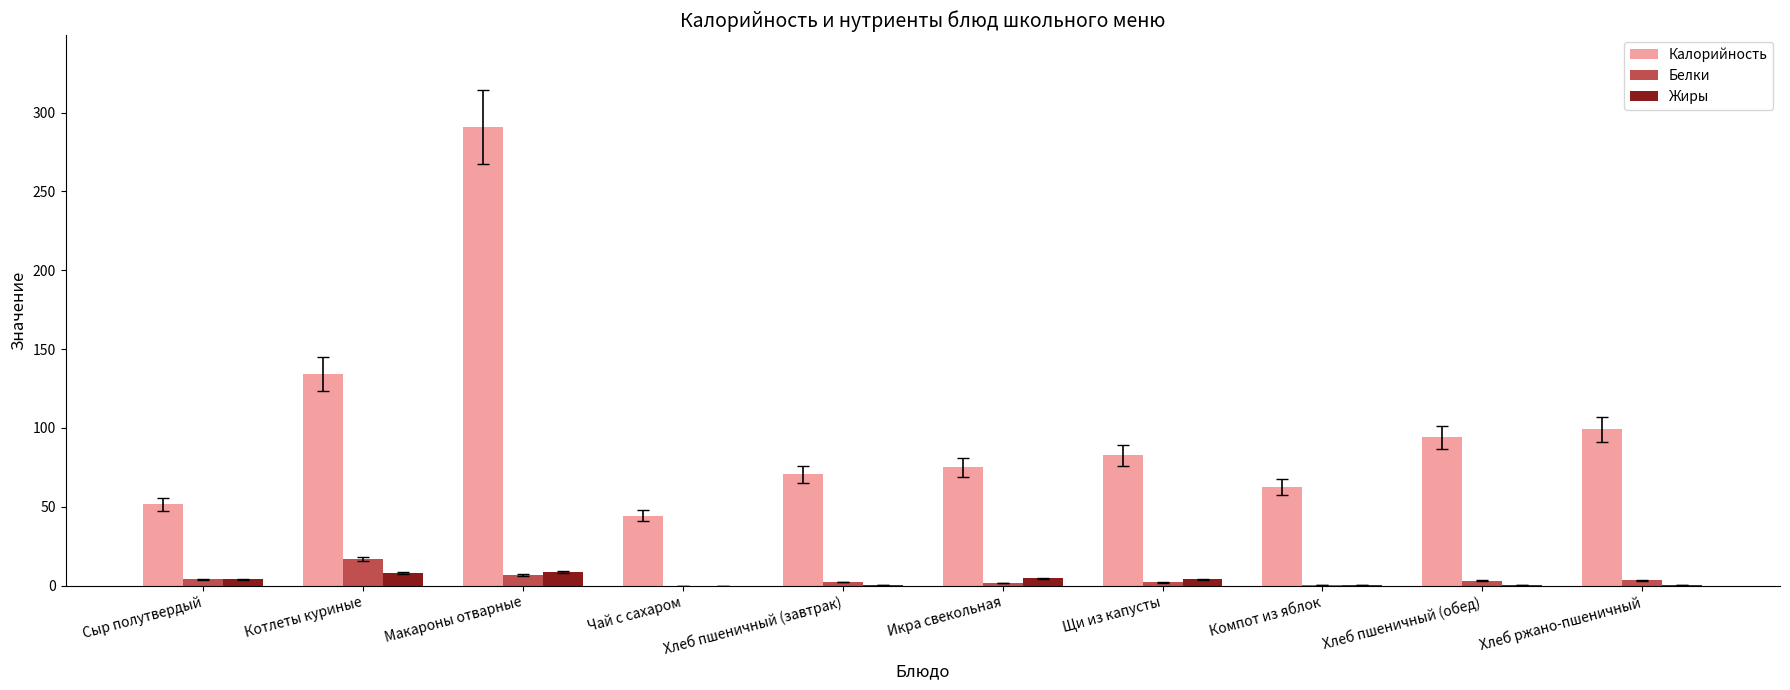

At which category is the sum across all series the highest?

Макароны отварные